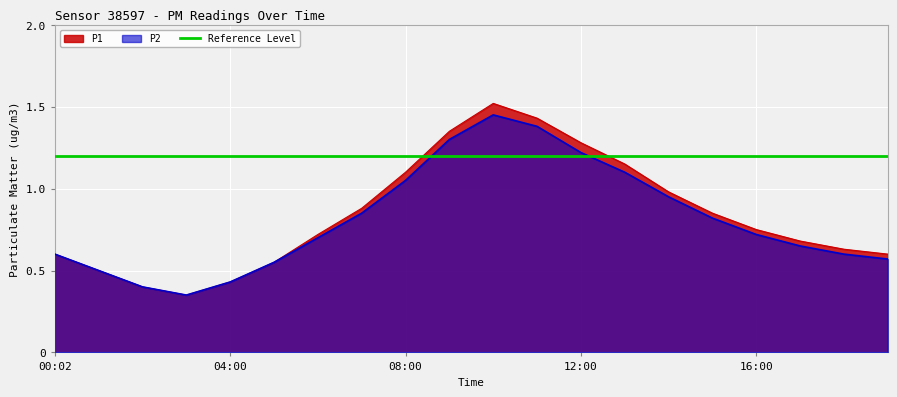

True or false: P1 and P2 cross at least once.

False